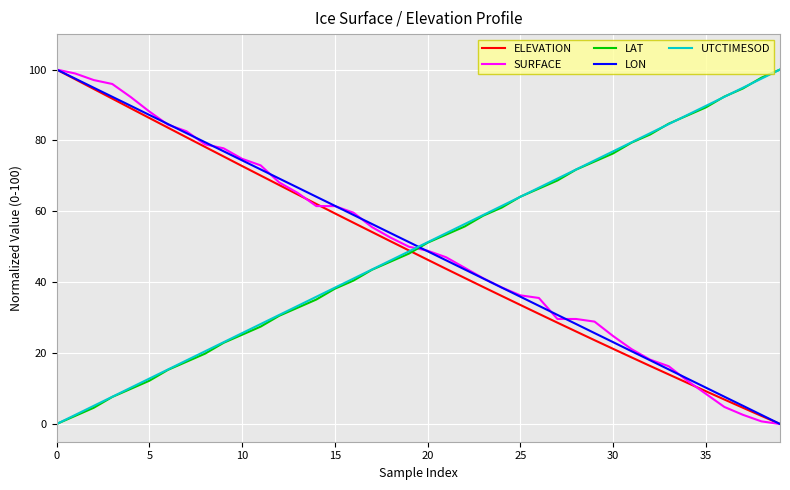

What is the maximum value shown in the chart?

100.0